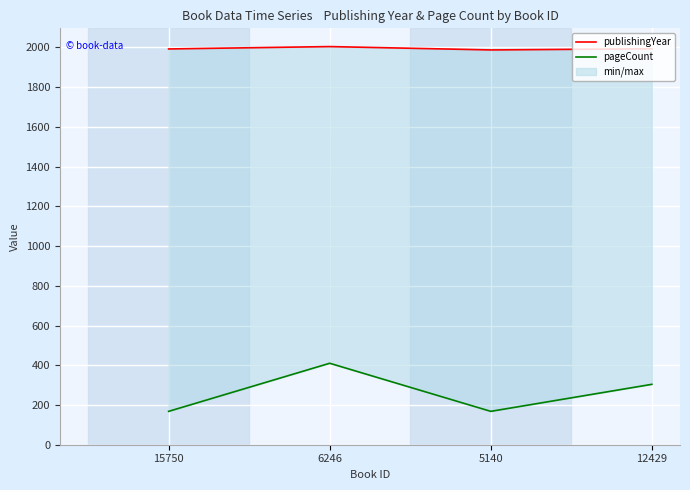

Does the chart display data point markers on the line(s)?

No